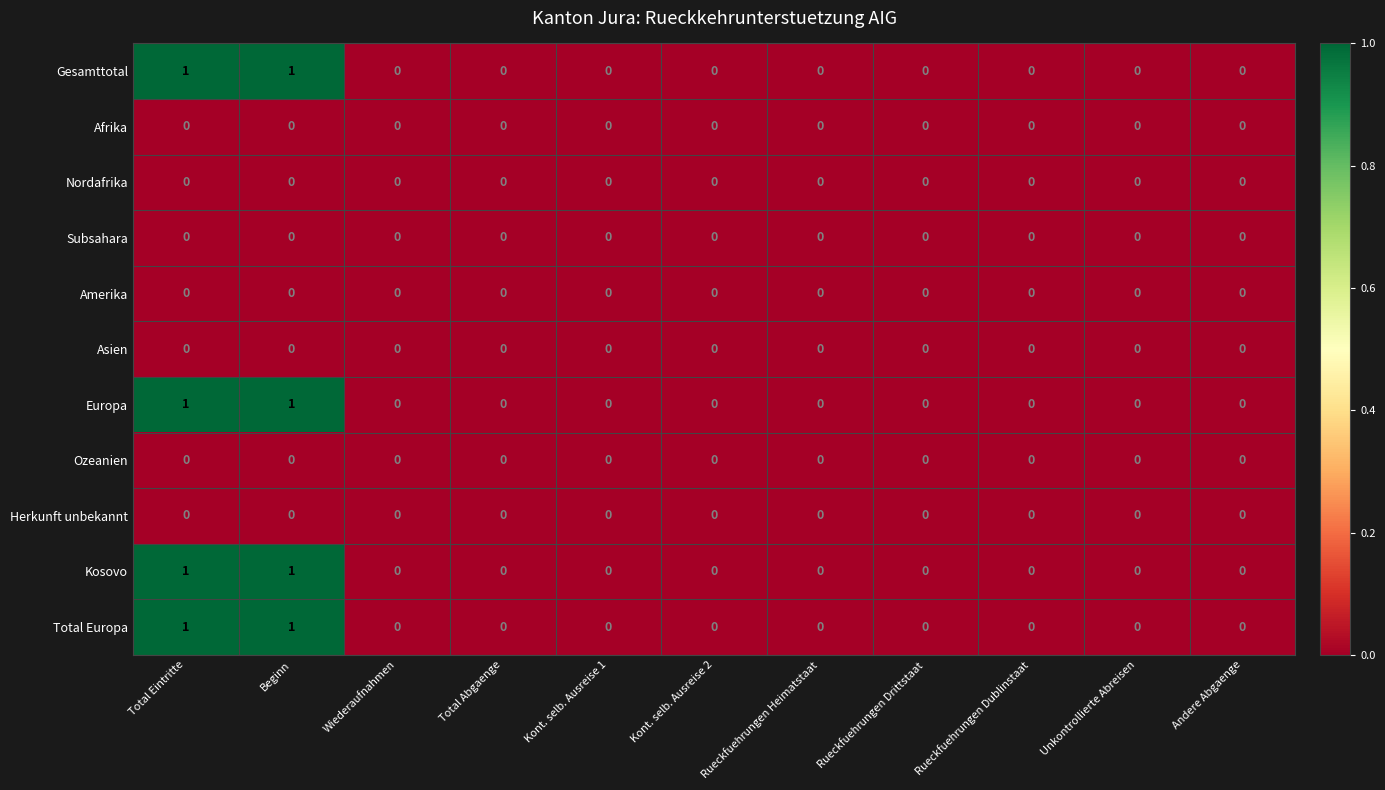

The Afrika series shows 0 at Andere Abgaenge. True or false?

True